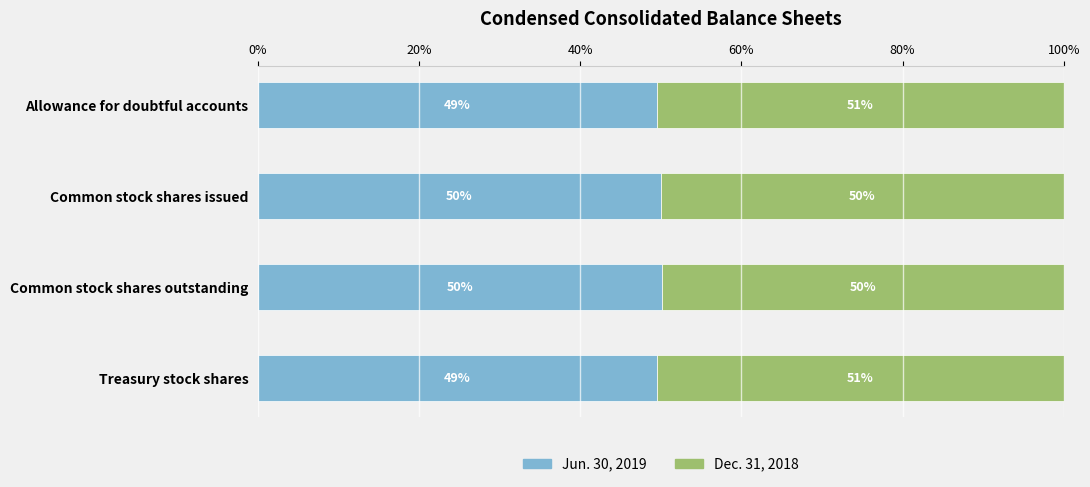

What is the total value across all series at Treasury stock shares?

100.0